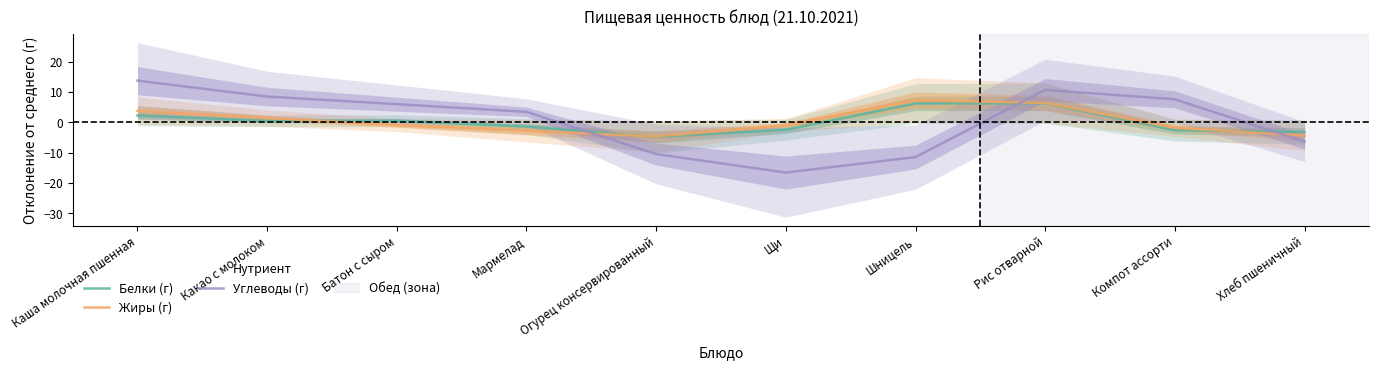

List the labels in order of Белки (г) value, smallest first.

Огурец консервированный, Хлеб пшеничный, Компот ассорти, Щи, Мармелад, Какао с молоком, Батон с сыром, Каша молочная пшенная, Шницель, Рис отварной